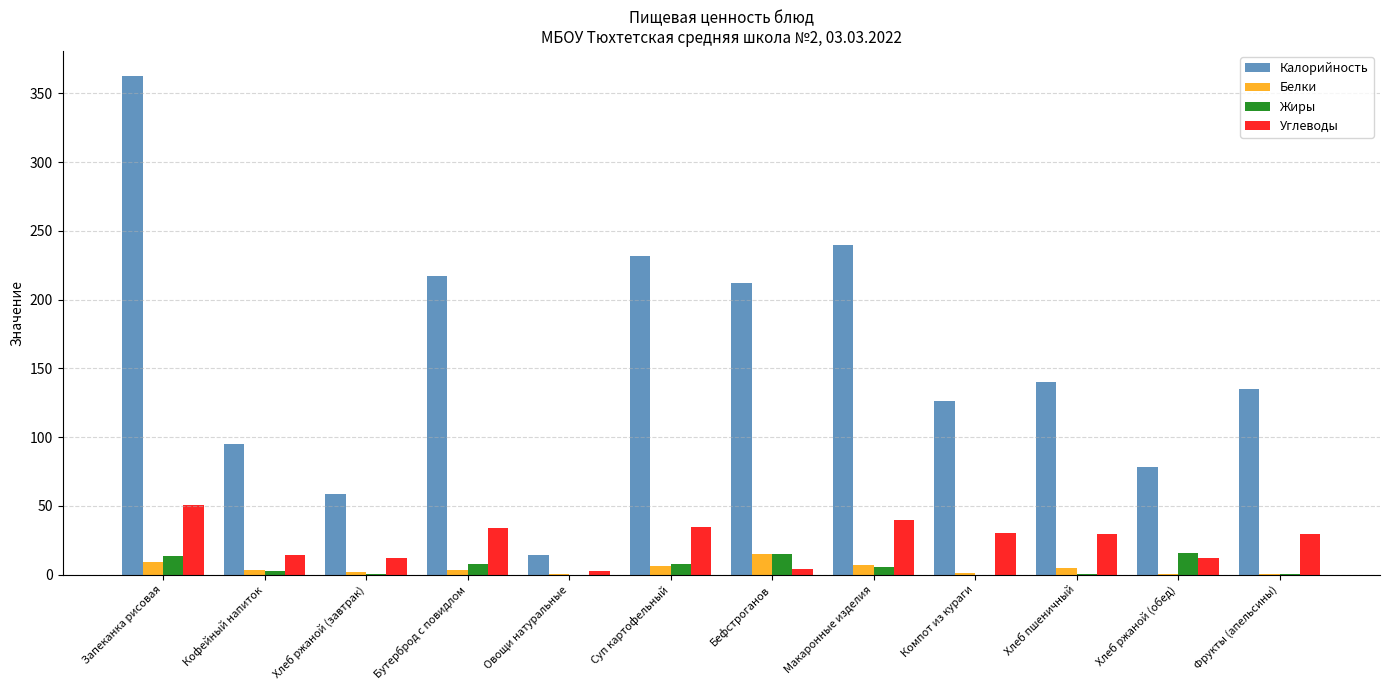

What is the sum of all Жиры values?

69.8